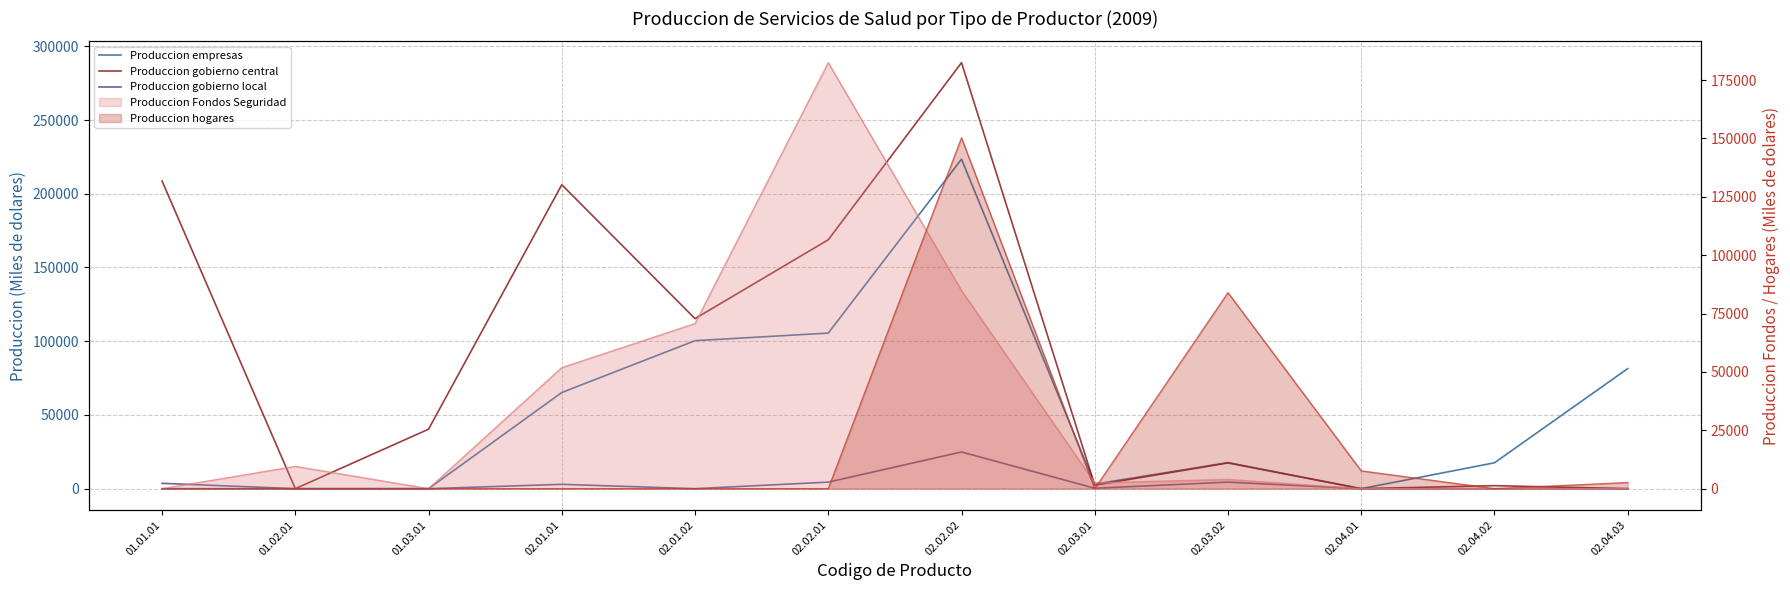

What is the sum of all Produccion gobierno central values?

1049881